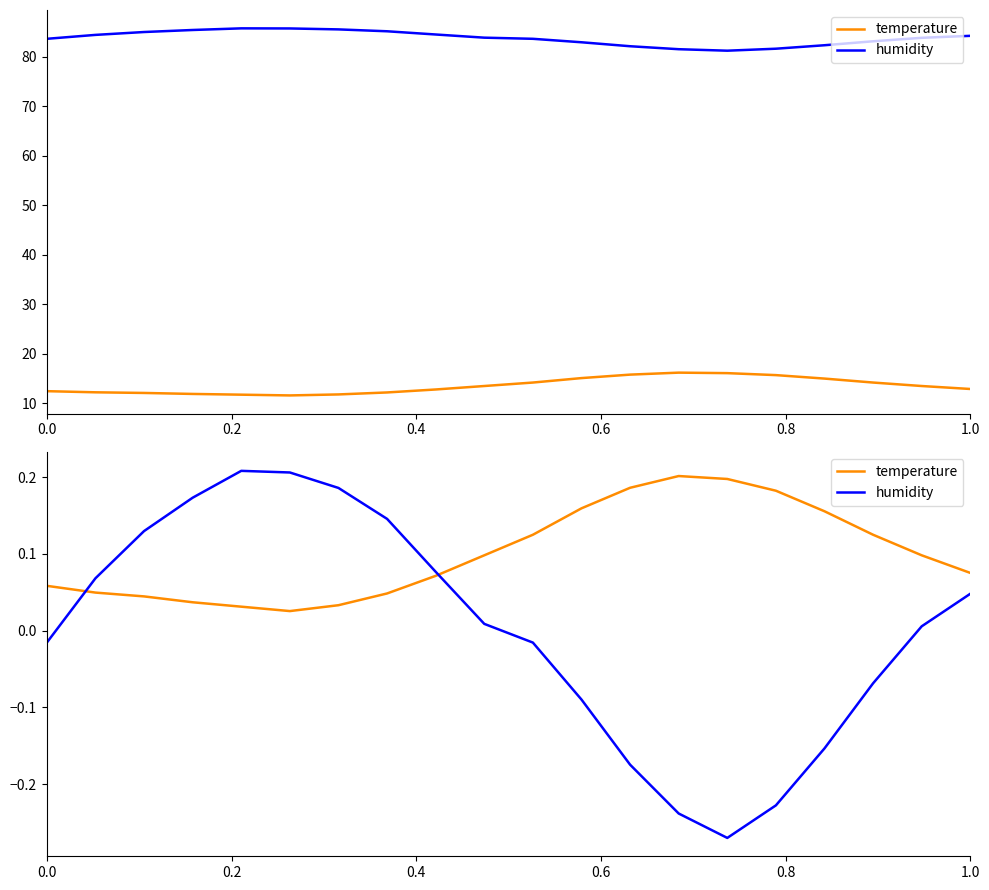

What is the difference between the maximum and second lowest values in the temperature series?

0.2